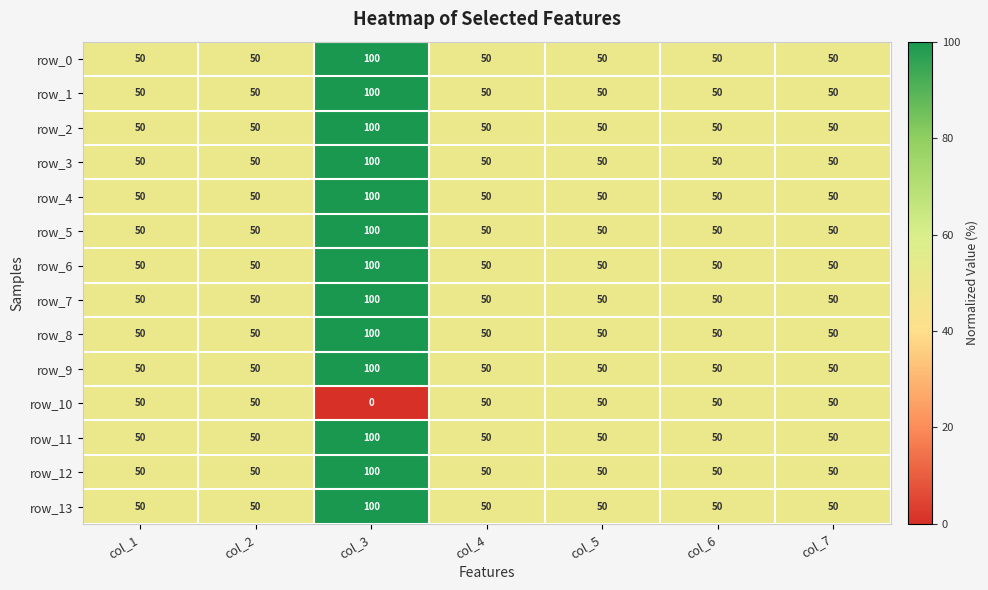

What is the approximate value of row_5 at col_7, to the nearest 5?

50